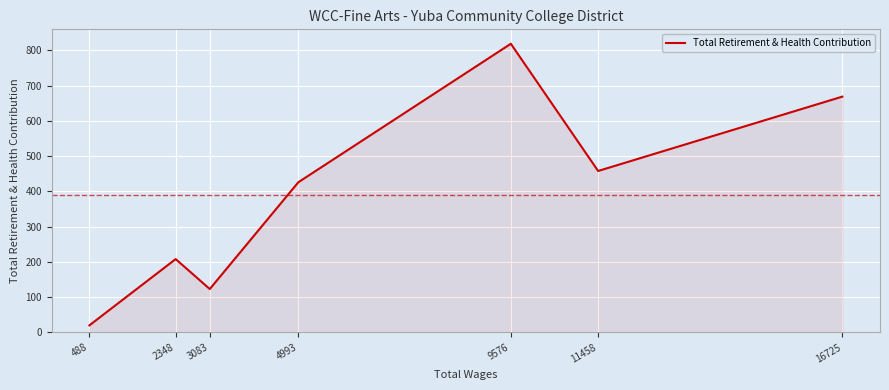

What is the sum of the values at 9576 and 16725?

1488